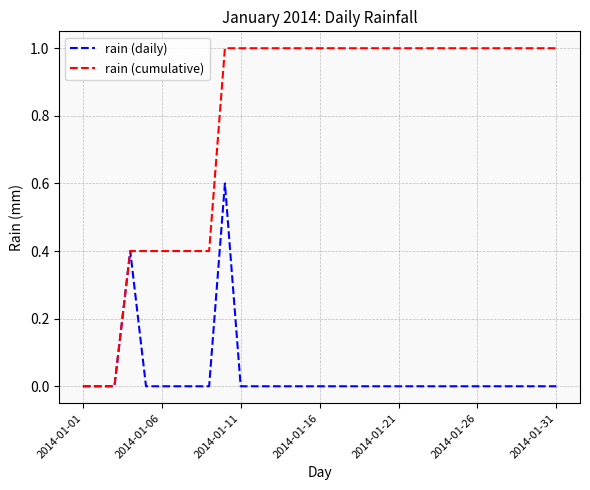

What is the maximum value shown in the chart?

1.0